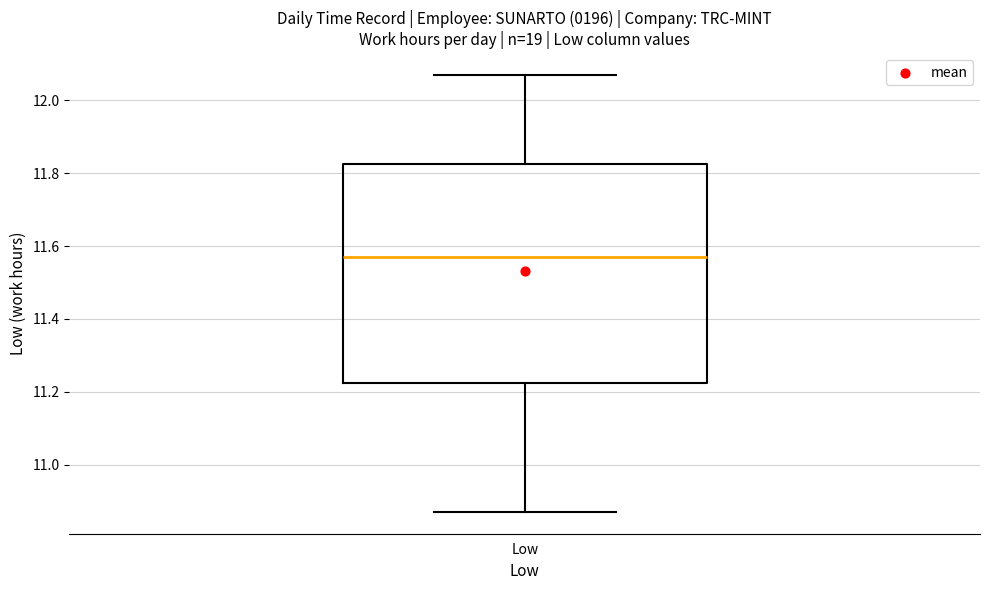

Transcribe this box plot: give where the median line is, the range the box spans, and where the two whiskers end, as read against the y-axis. The values are not printed on the chart, so give them approximately, as read against the axis.

median 11.58, box 11.22 to 11.82, whiskers 10.88 to 12.08